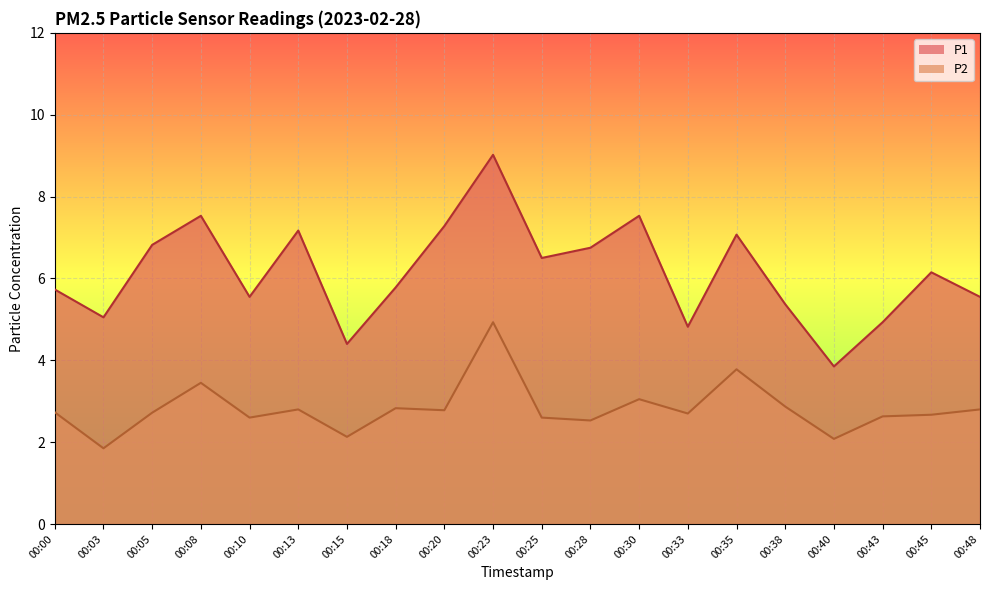

What is the smallest value displayed?

1.9